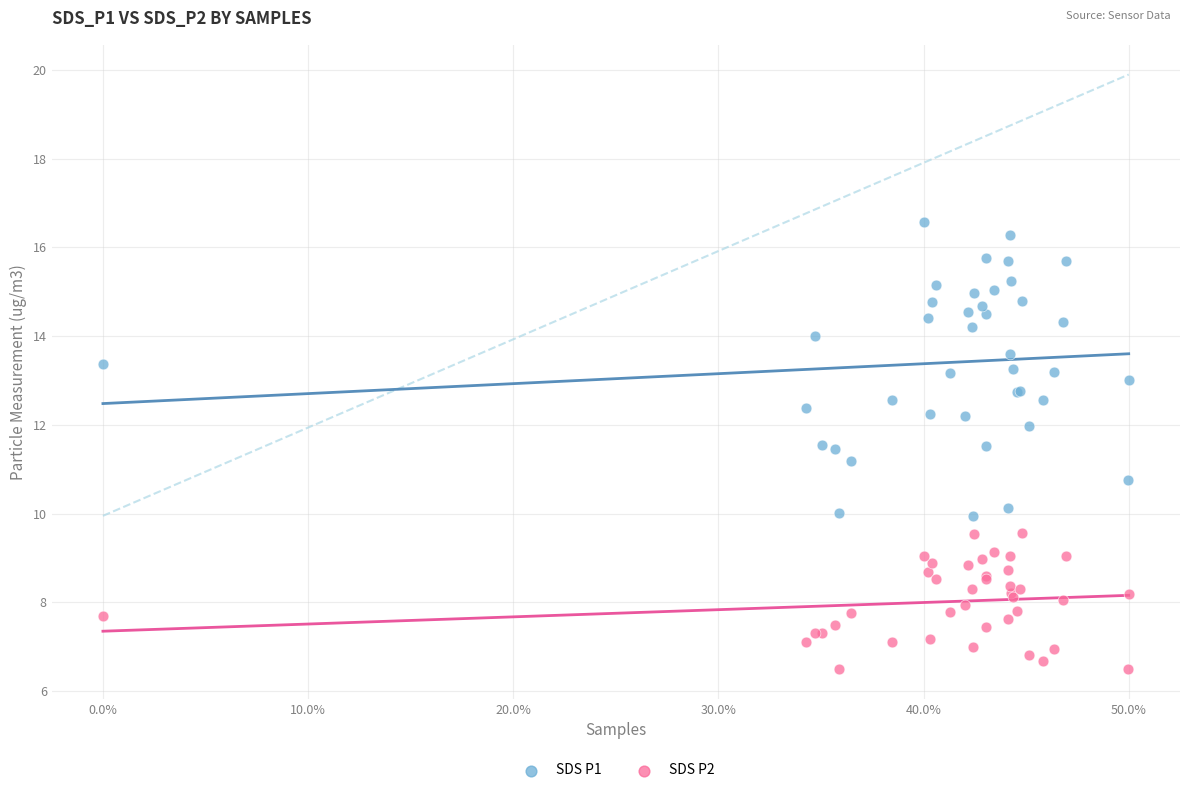

Which series has the widest spread of Y values?

SDS P1